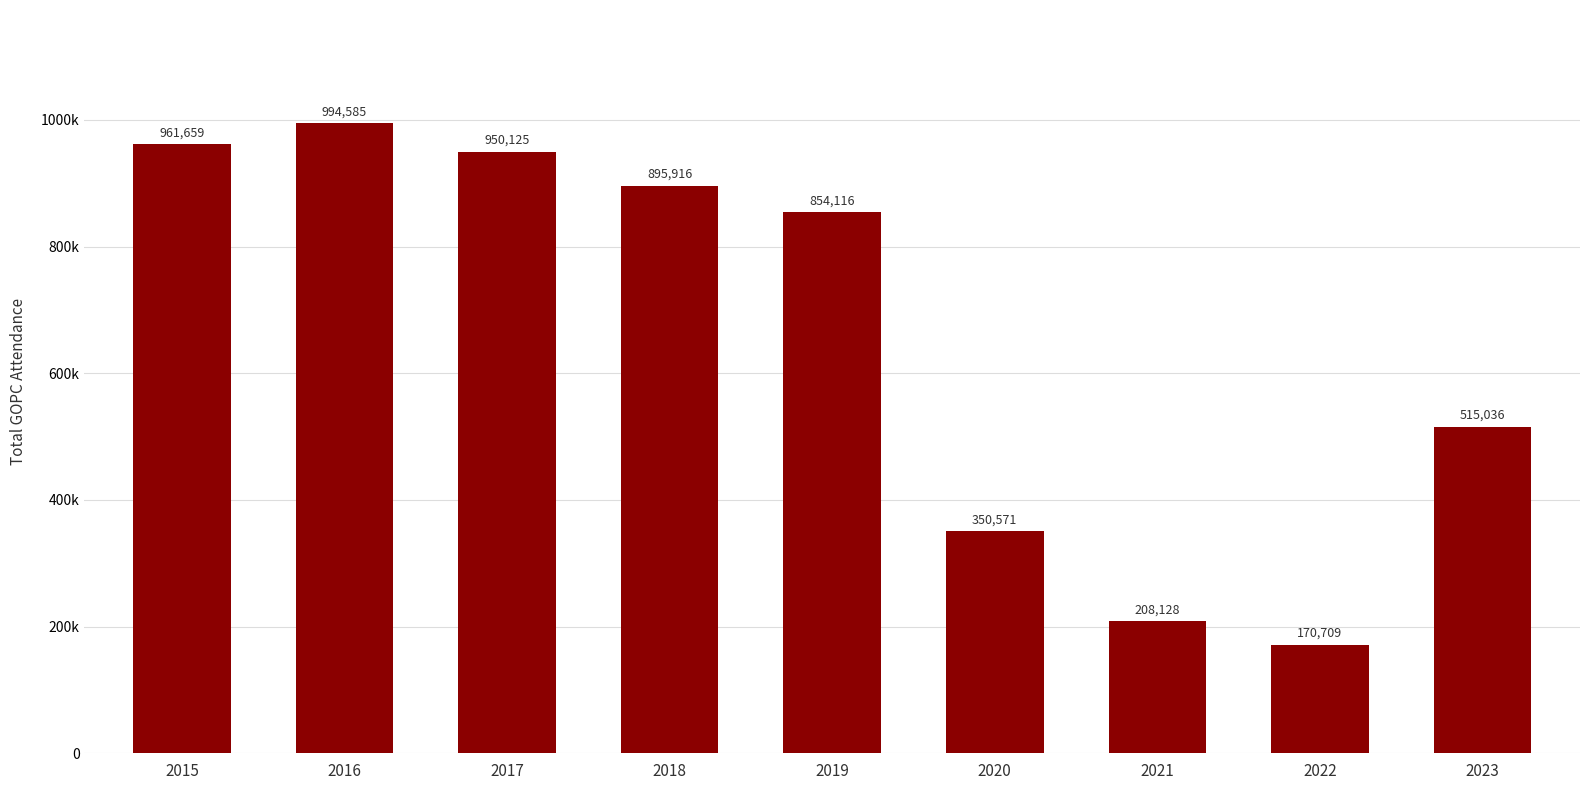

Which label corresponds to the smallest value in the chart?

2022